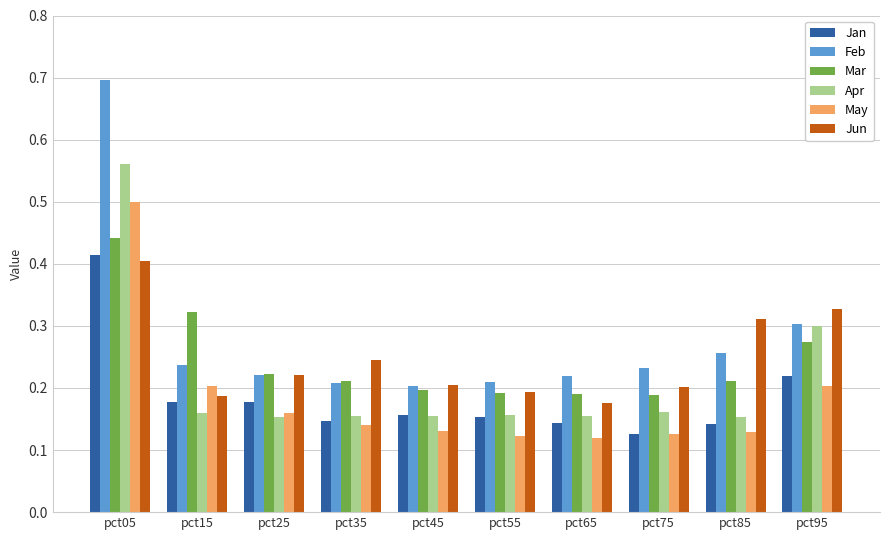

Between pct05 and pct25, which series saw the biggest shift?

Feb